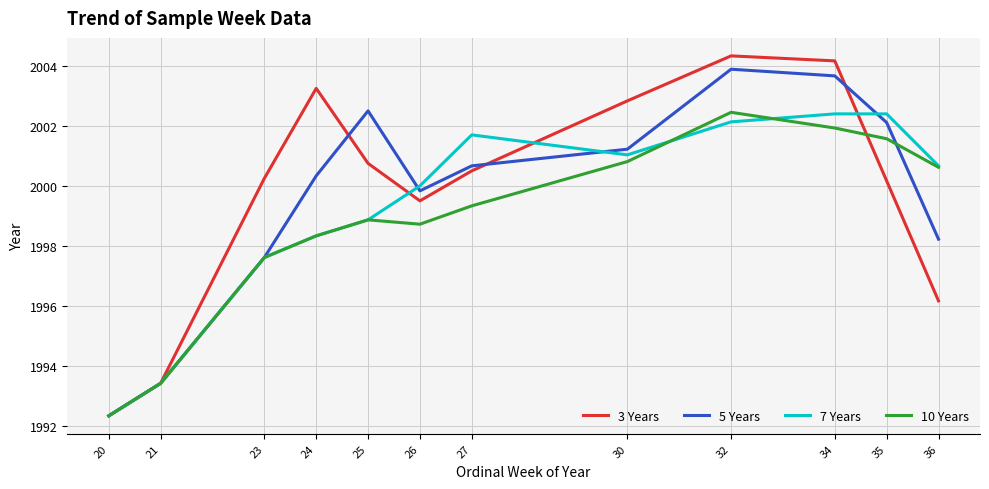

At which label is 7 Years closest to 1997?

23